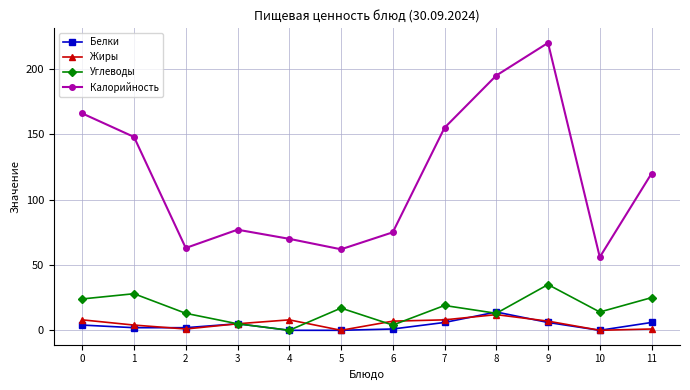

True or false: Калорийность and Белки cross at least once.

False